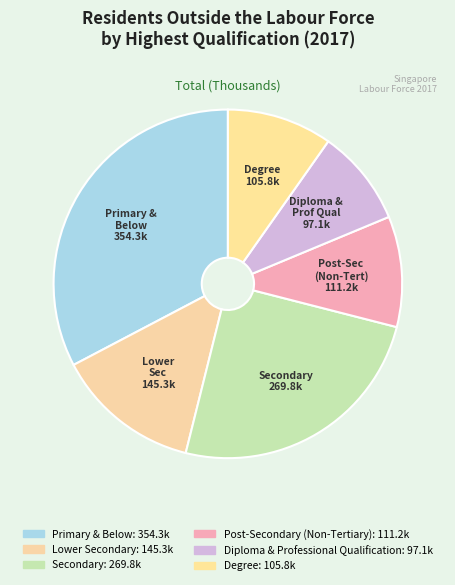

Rank the categories by value from highest to lowest.

Primary & Below, Secondary, Lower Secondary, Post-Secondary (Non-Tertiary), Degree, Diploma & Professional Qualification